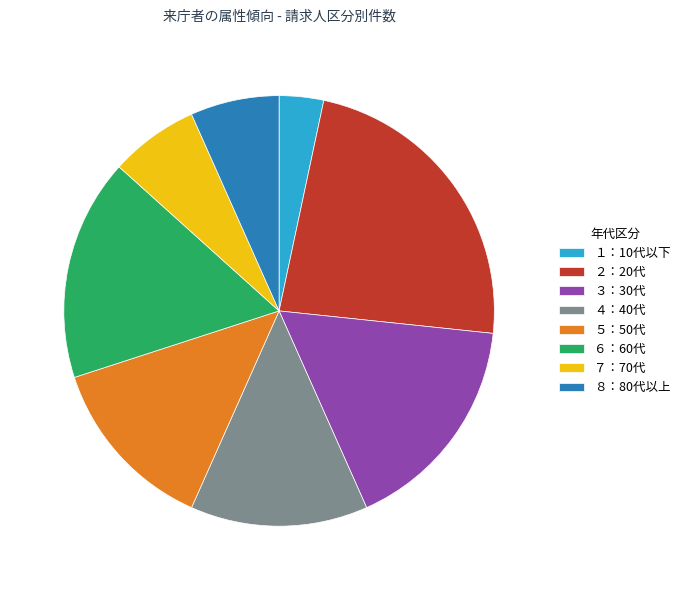

Which category has the biggest portion of the pie?

２：20代